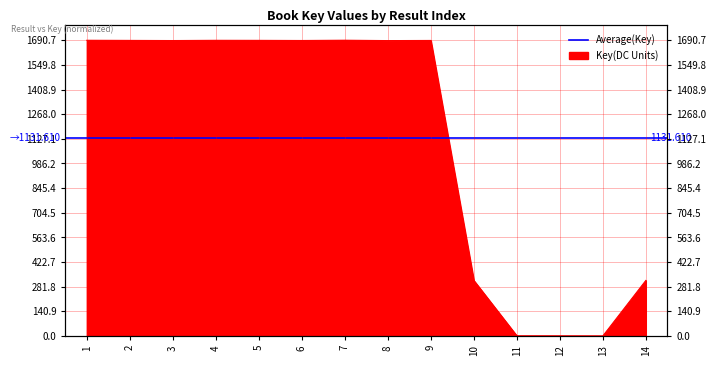

How many positive values are there?

13